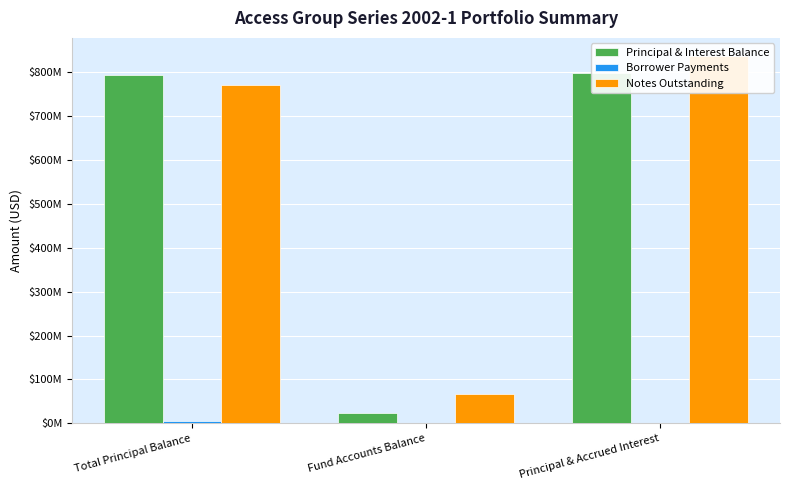

How many data points in Borrower Payments are less than 1596928?

1